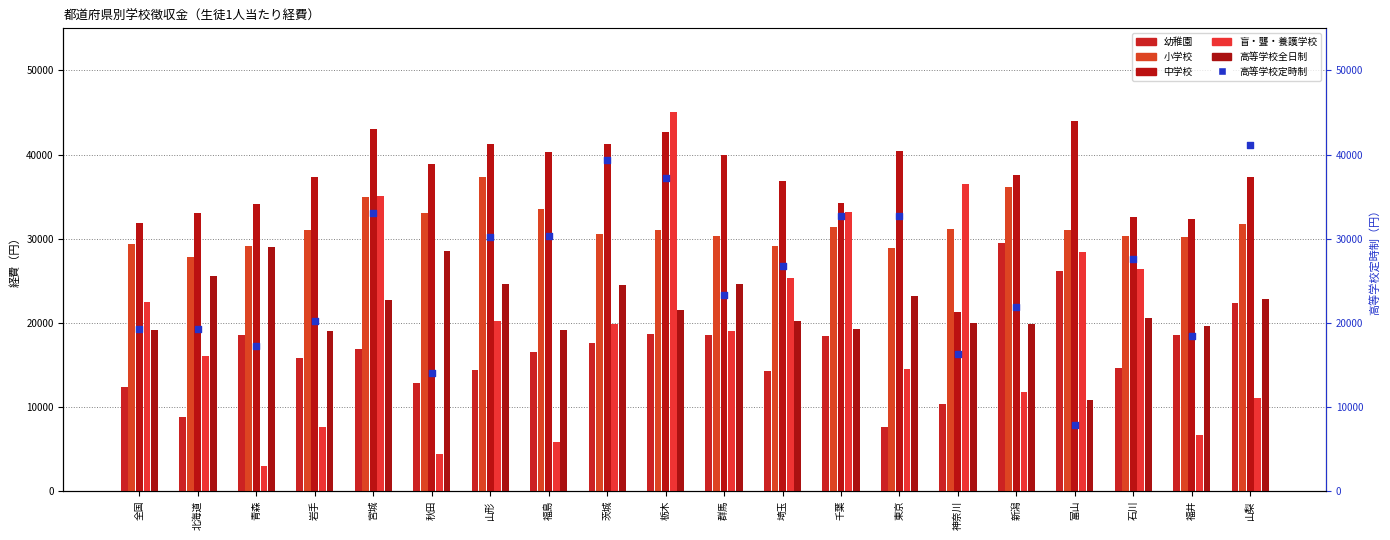

Is the value of 盲・聾・養護学校 at 群馬 greater than the value of 高等学校定時制 at 新潟?

No